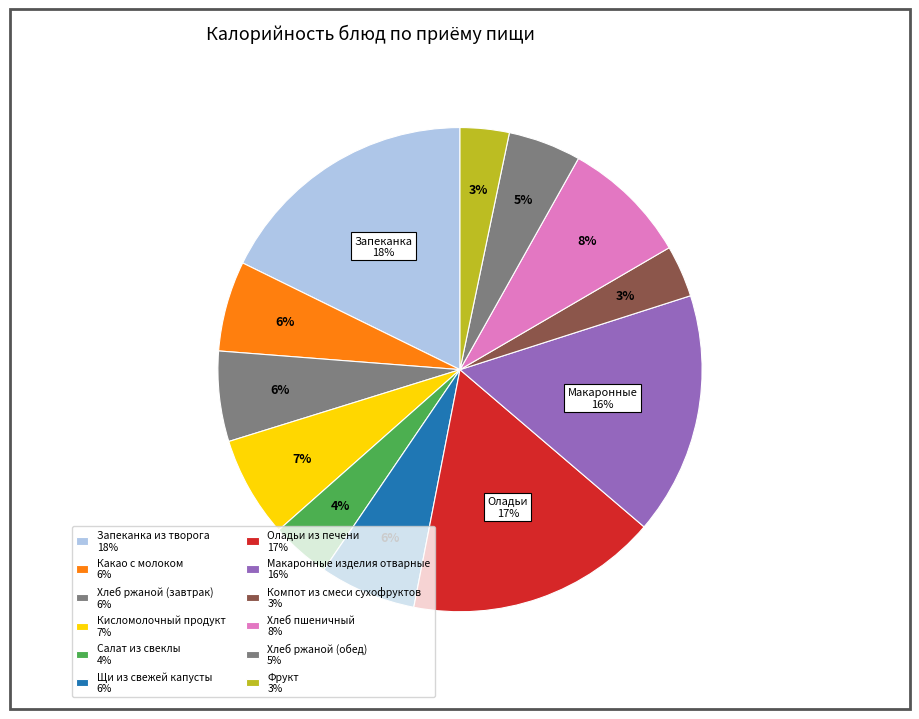

To the nearest percent, what is the difference between the largest and smallest slice percentages?

14%